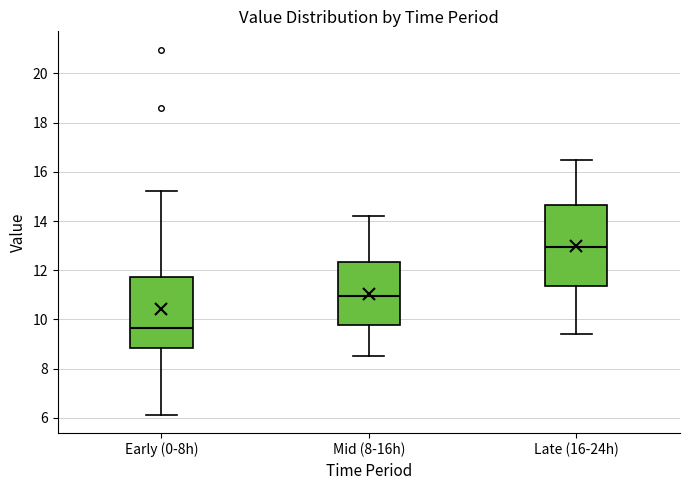

Reading left to right, read every box against the y-axis: the position of its median line, the range the box covers, and the ends of its whiskers. The values are not printed on the chart, so give them approximately, as read against the axis.

Early (0-8h): median 9.6, box 8.8 to 11.8, whiskers 6.2 to 15.2
Mid (8-16h): median 11.0, box 9.8 to 12.4, whiskers 8.6 to 14.2
Late (16-24h): median 13.0, box 11.4 to 14.6, whiskers 9.4 to 16.6